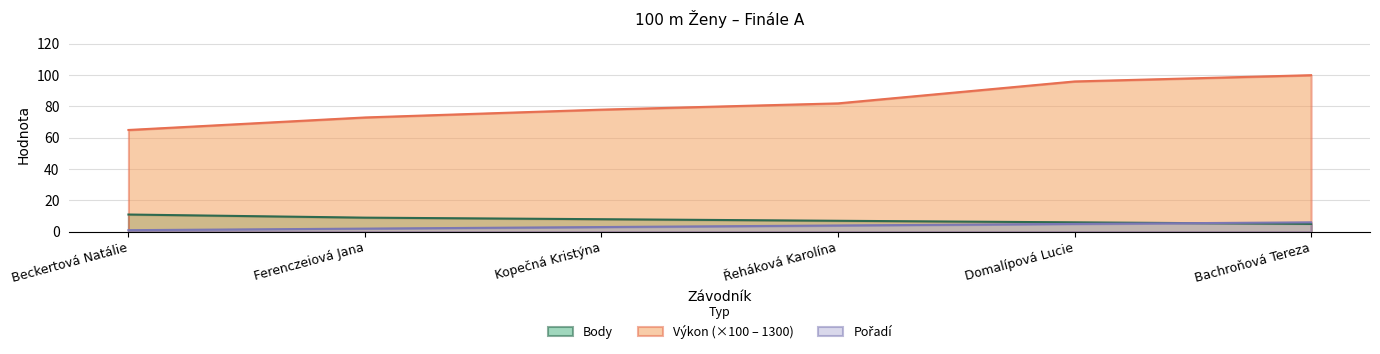

True or false: Výkon and Body cross at least once.

False